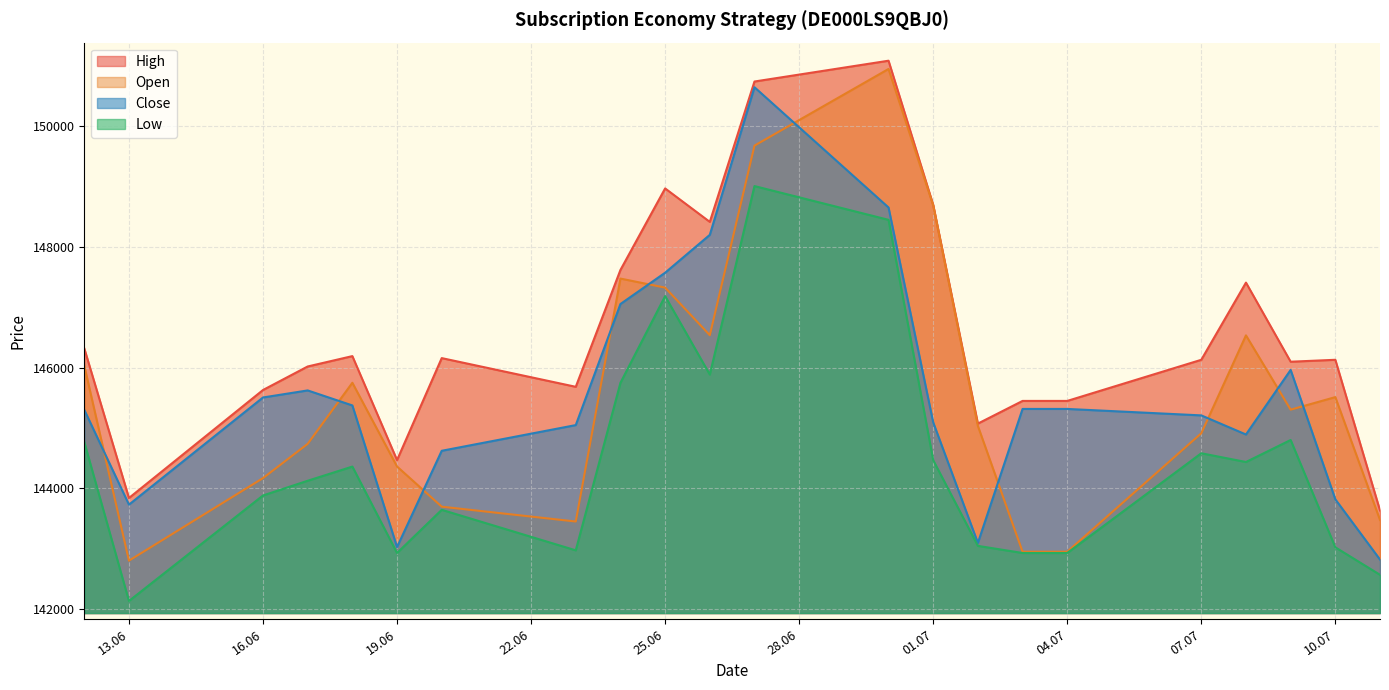

True or false: High has a value of 89831 at 20.06.2025.

False